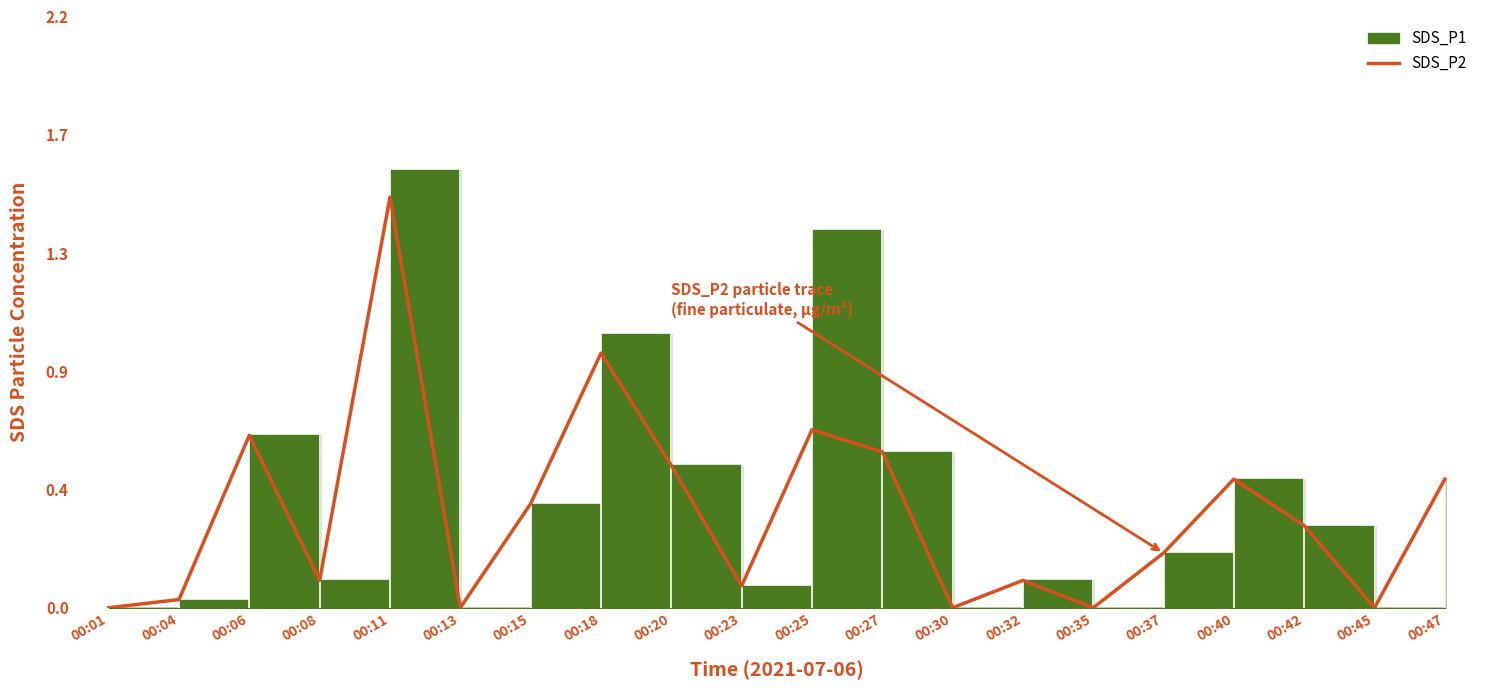

At which category does the chart reach its minimum across all series?

00:01